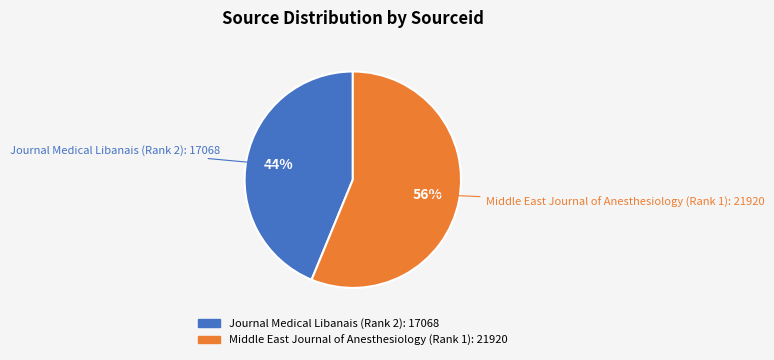

Which has a higher value, Middle East Journal of Anesthesiology (Rank 1) or Journal Medical Libanais (Rank 2)?

Middle East Journal of Anesthesiology (Rank 1)